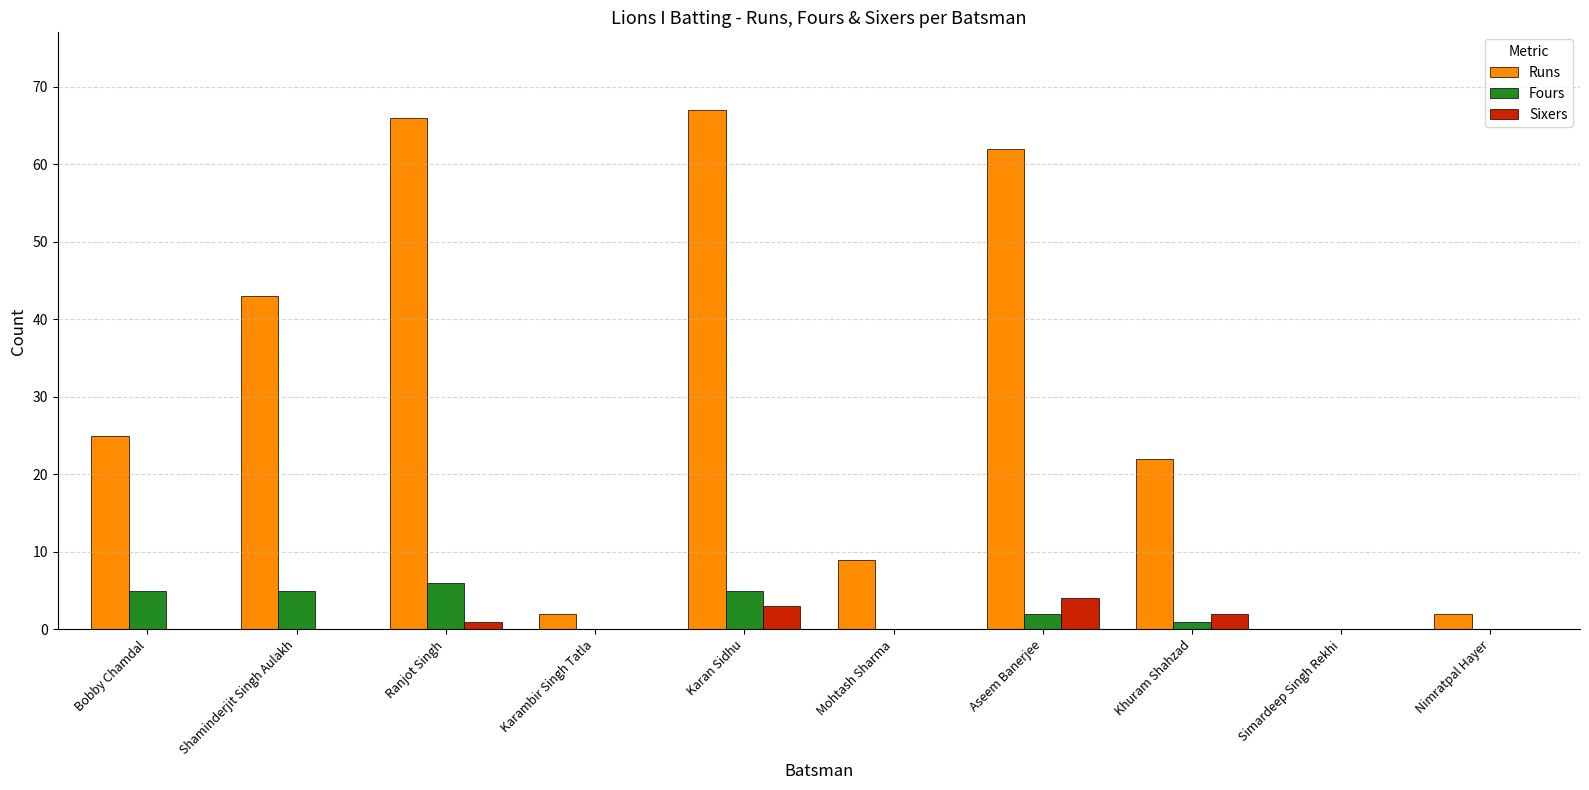

Reading right to left, transcribe all the data shown in this chart.

Runs: 2	0	22	62	9	67	2	66	43	25
Fours: 0	0	1	2	0	5	0	6	5	5
Sixers: 0	0	2	4	0	3	0	1	0	0